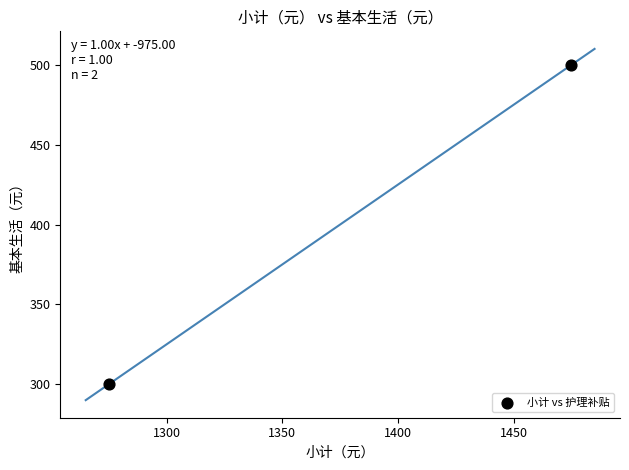

What is the range of Y values (max minus min)?

200